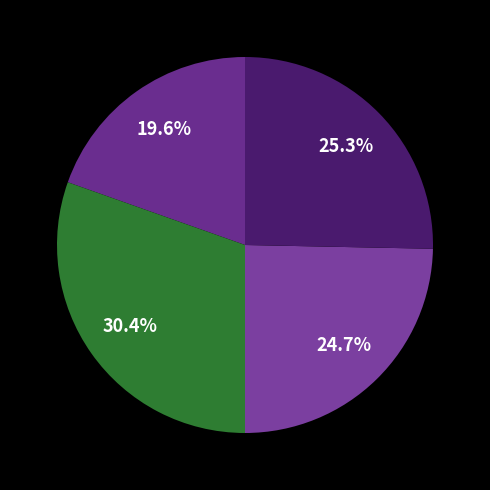

To the nearest percent, what is the difference between the largest and smallest slice percentages?

11%